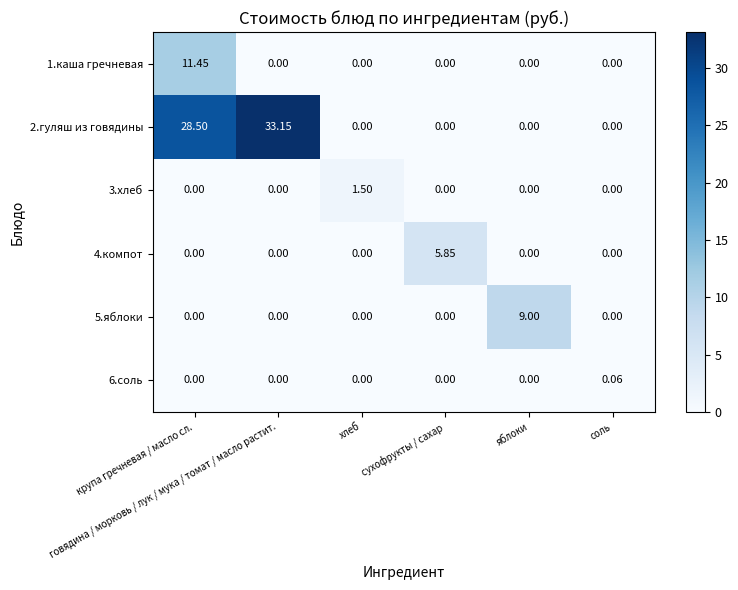

How many series are shown in this chart?

6